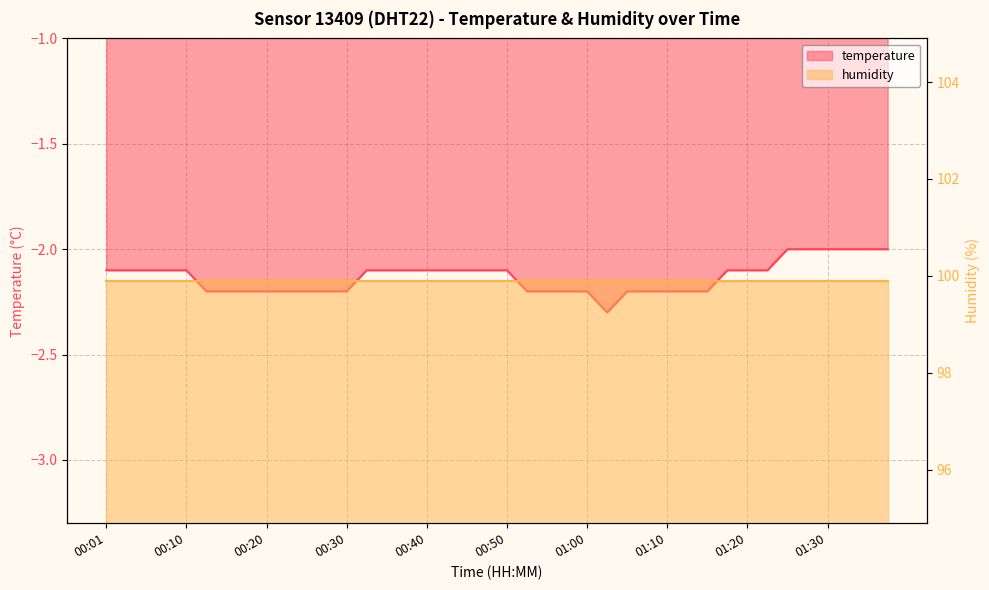

How many values are between -2 and -1?

6